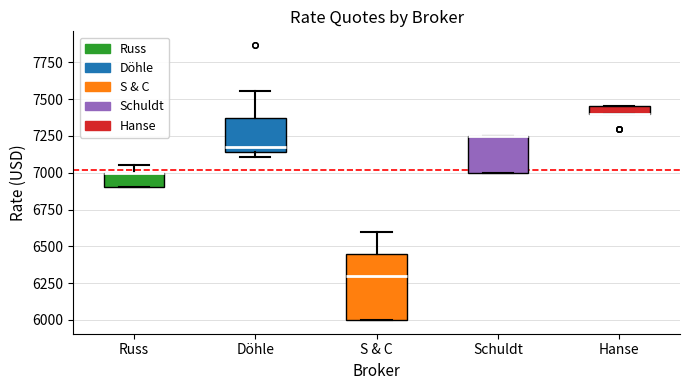

Where is the lower edge of the box for Schuldt on the y-axis? The values are not printed on the chart, so give them approximately, as read against the axis.

7000